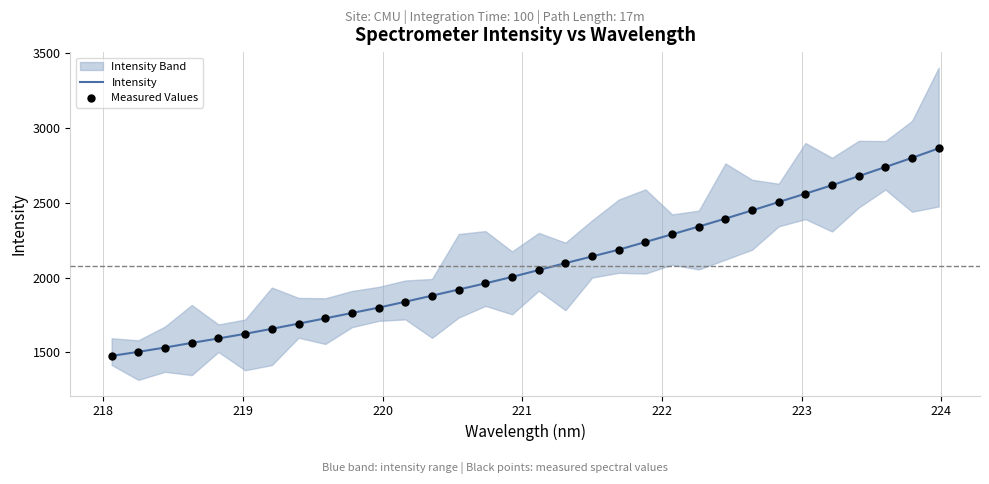

Which series has the widest spread of Y values?

Intensity